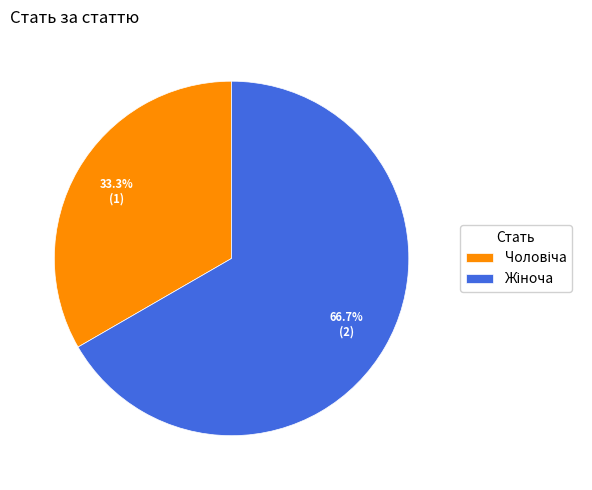

Approximately how many times larger is the value at Жіноча compared to Чоловіча?

2.0